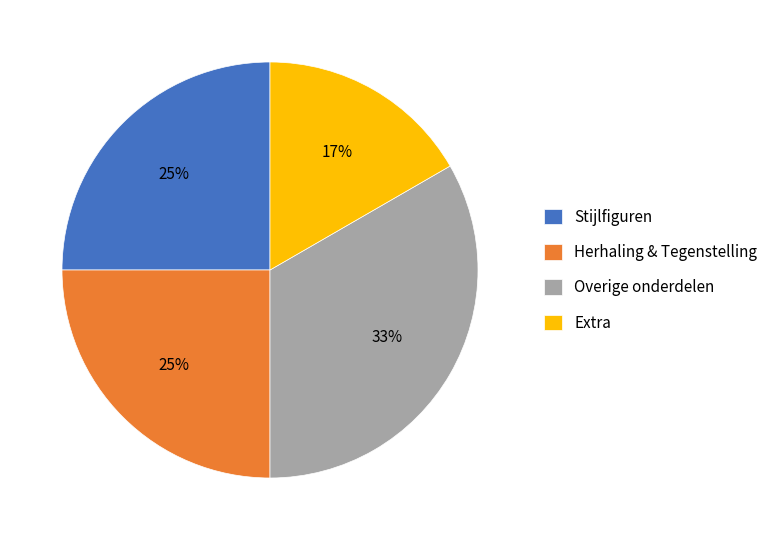

To the nearest percent, what is the combined percentage of Extra and Stijlfiguren?

42%